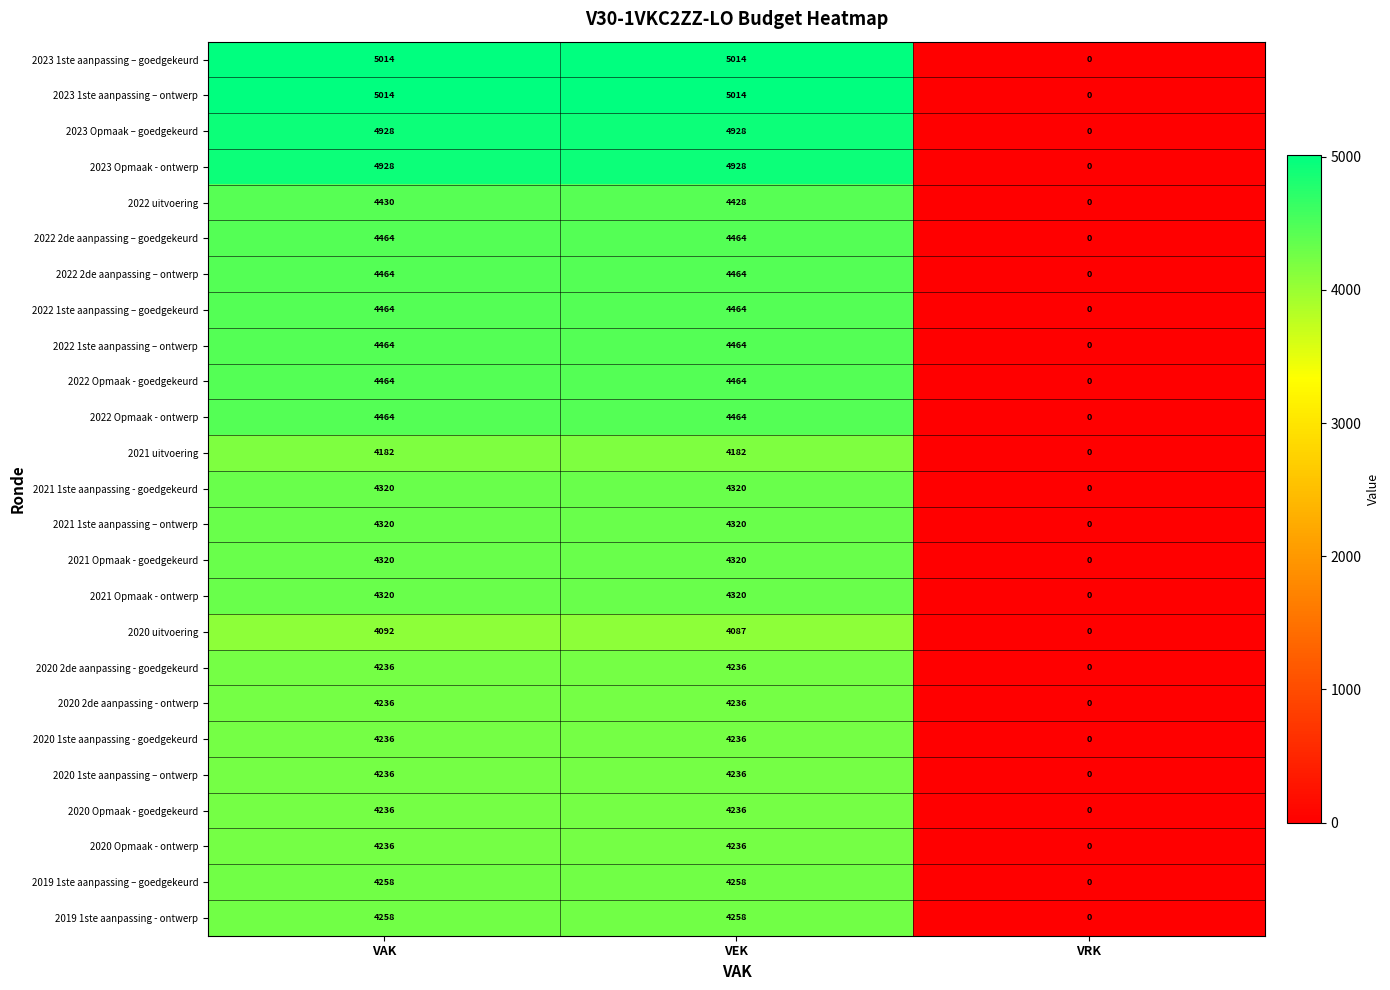

Count the 2019 1ste aanpassing - ontwerp values in the range 0 to 4258.

3